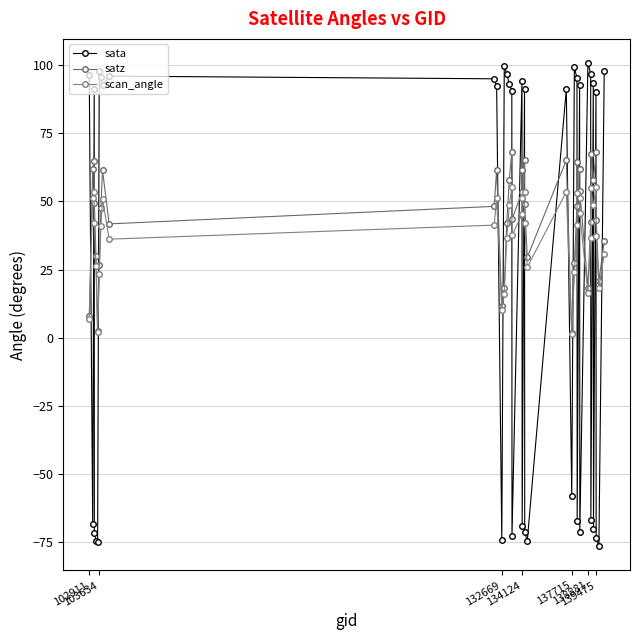

How many positive values does the sata series have?

23